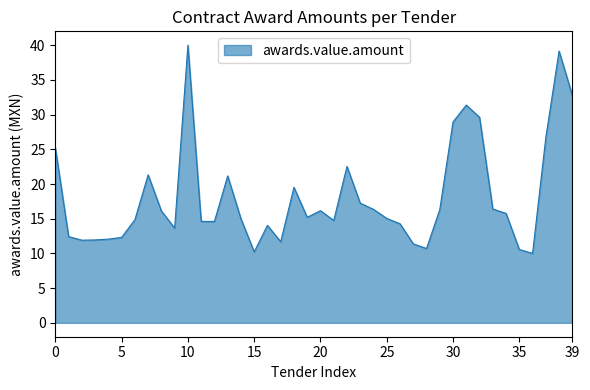

What is the difference between the maximum and minimum values?

30.0